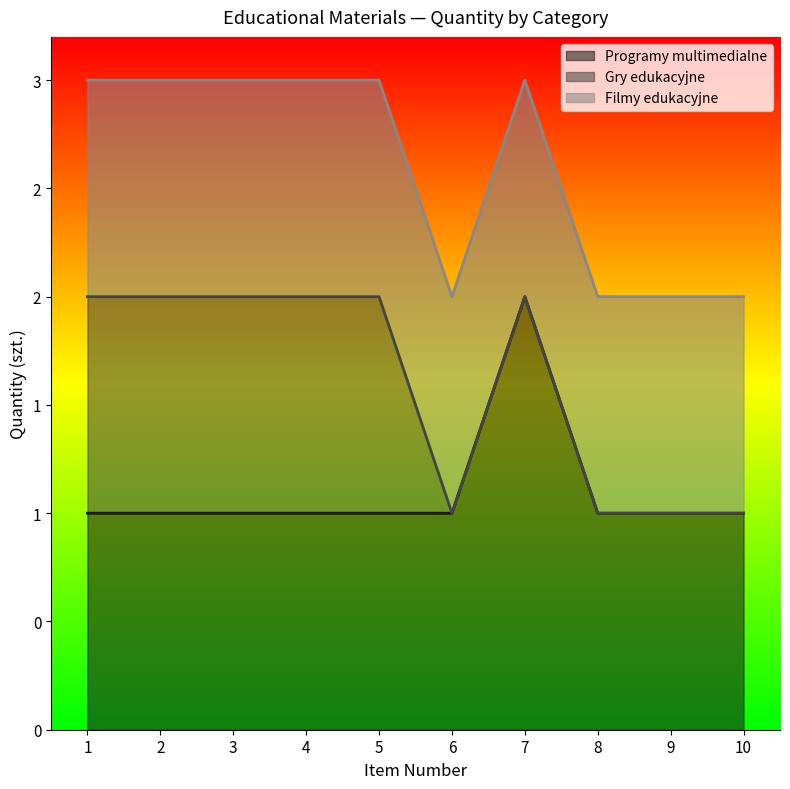

Reading left to right, what are all the values shown in this chart?

Programy multimedialne: 1	1	1	1	1	1	2	1	1	1
Gry edukacyjne: 1	1	1	1	1	0	0	0	0	0
Filmy edukacyjne: 1	1	1	1	1	1	1	1	1	1